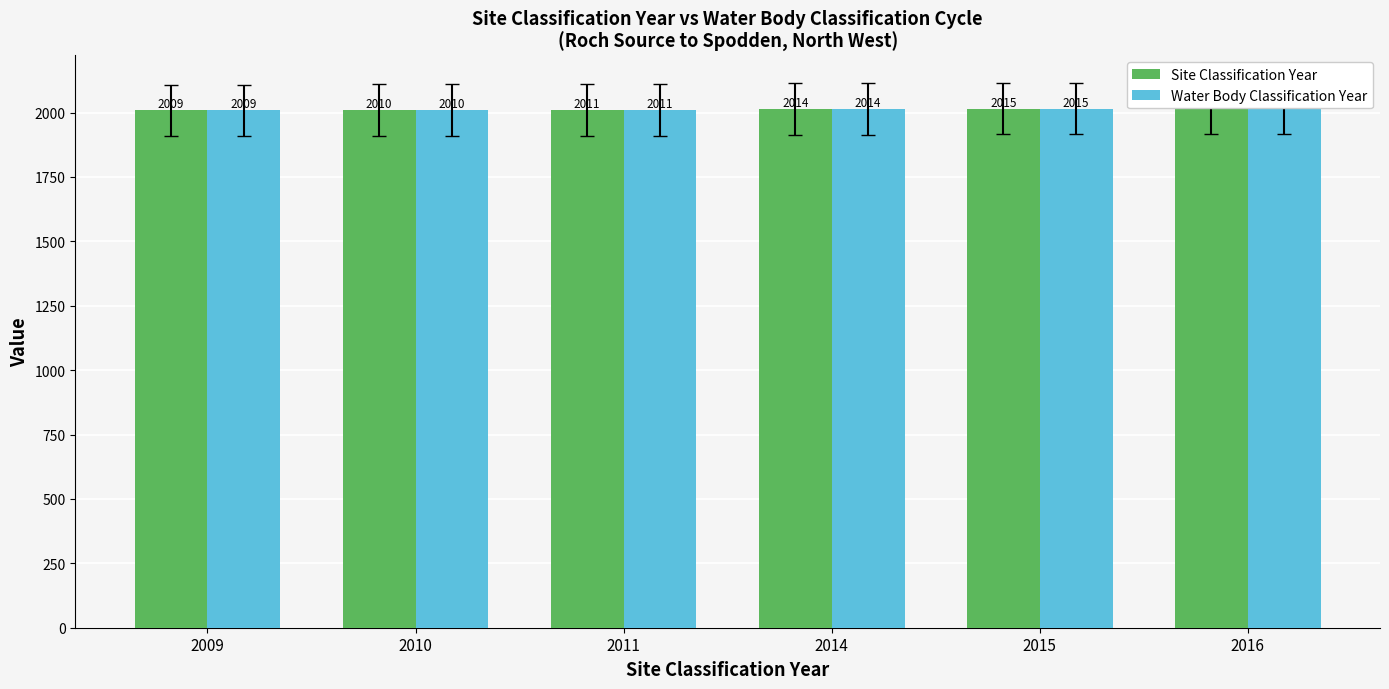

Which label corresponds to the smallest value in the chart?

2009